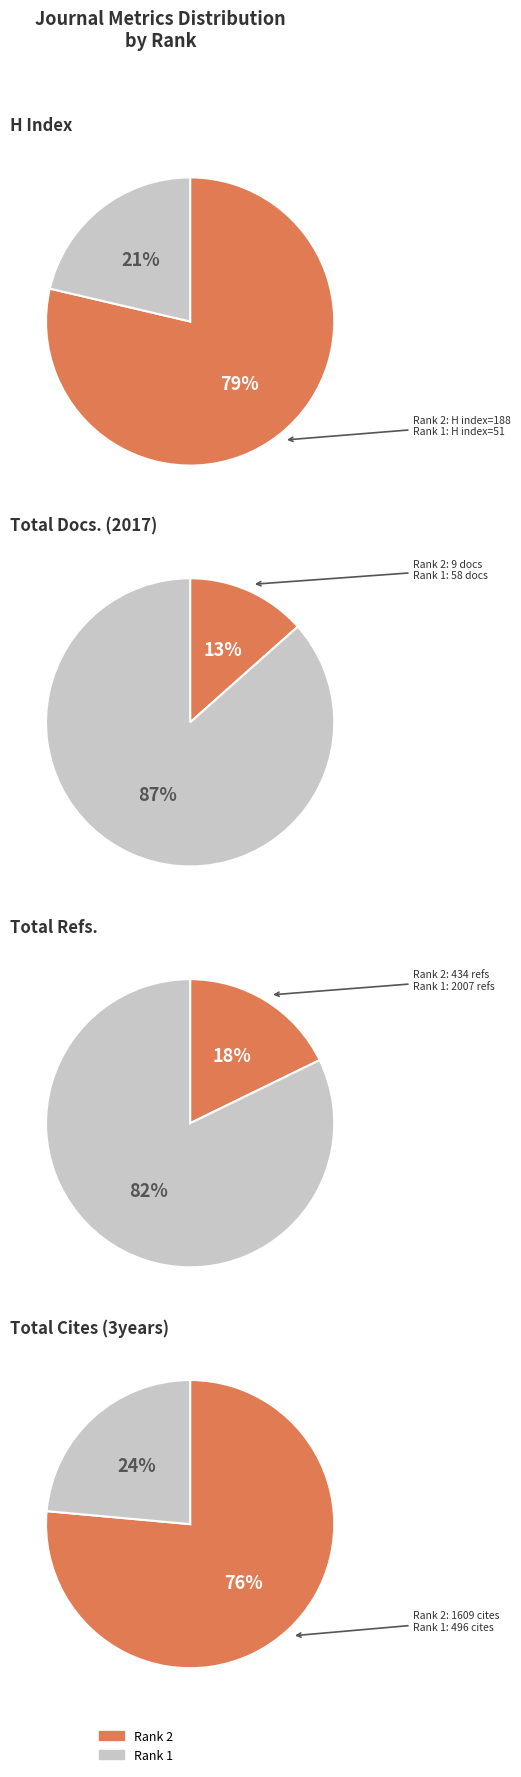

Rank the series at Rank 1 (Journal of Pharmaceutical Analysis) from lowest to highest value.

H index, Total Docs. (2017), Total Cites (3years), Total Refs.